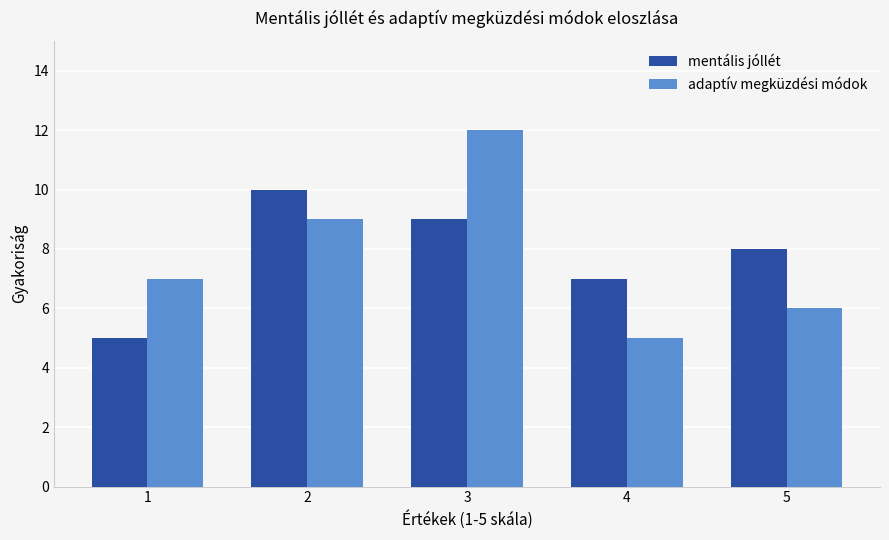

What are all the series names shown in the legend?

mentális jóllét, adaptív megküzdési módok